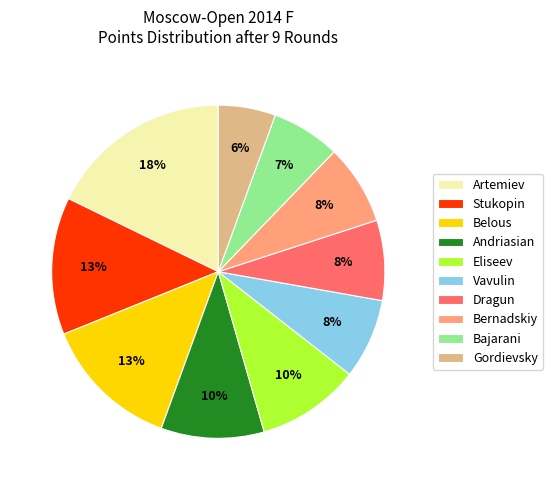

What percentage is the Bernadskiy slice, to the nearest percent?

8%